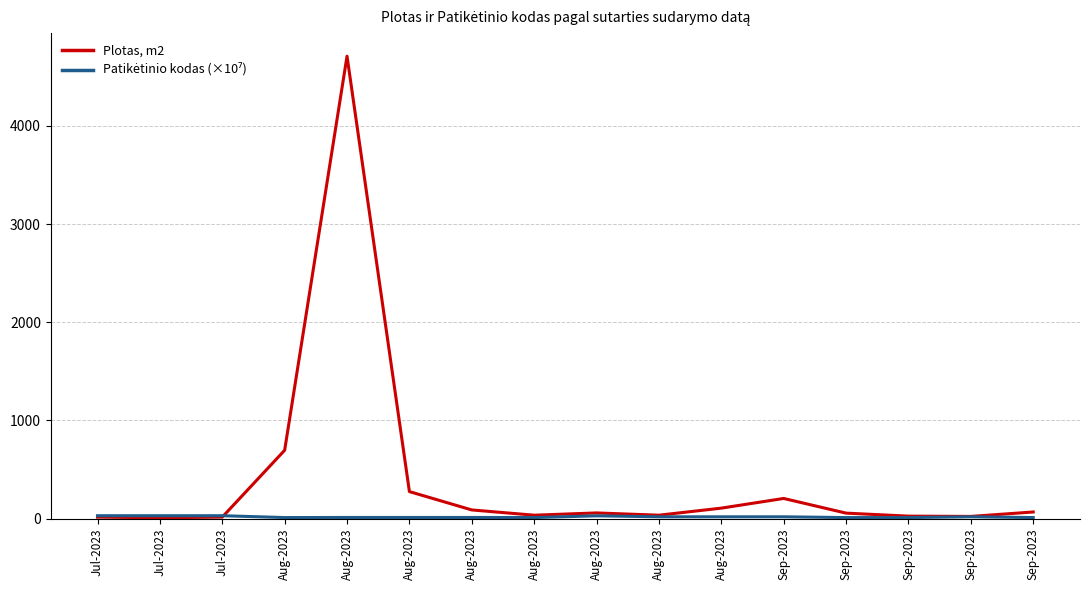

Reading right to left, transcribe all the data shown in this chart.

Plotas, m2: 67.9	22.7	25.6	56.3	205.8	107.1	35.2	58.3	35.1	88.7	275.6	4710.6	696.7	15.8	9.1	15.8
Patikėtinio kodas (×10⁷): 11.2	18.9	11.2	11.0	18.9	18.9	18.9	28.9	11.2	12.1	12.1	12.1	11.2	30.0	30.0	30.0